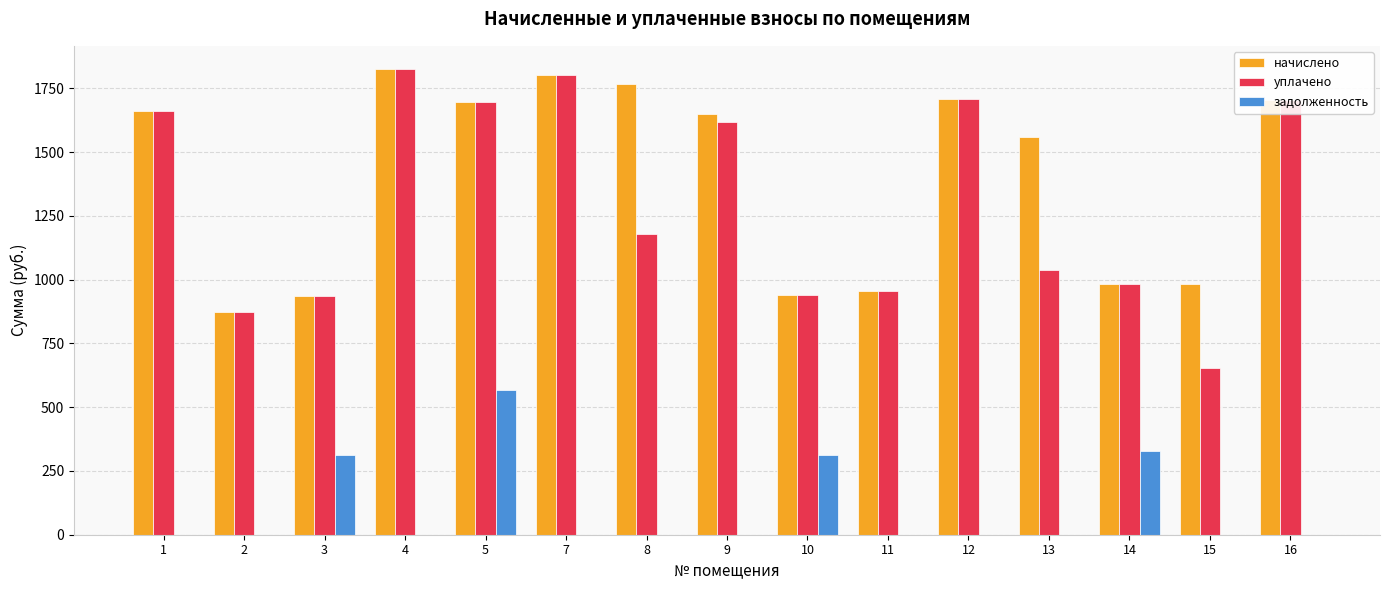

What is the greatest value displayed?

1825.7